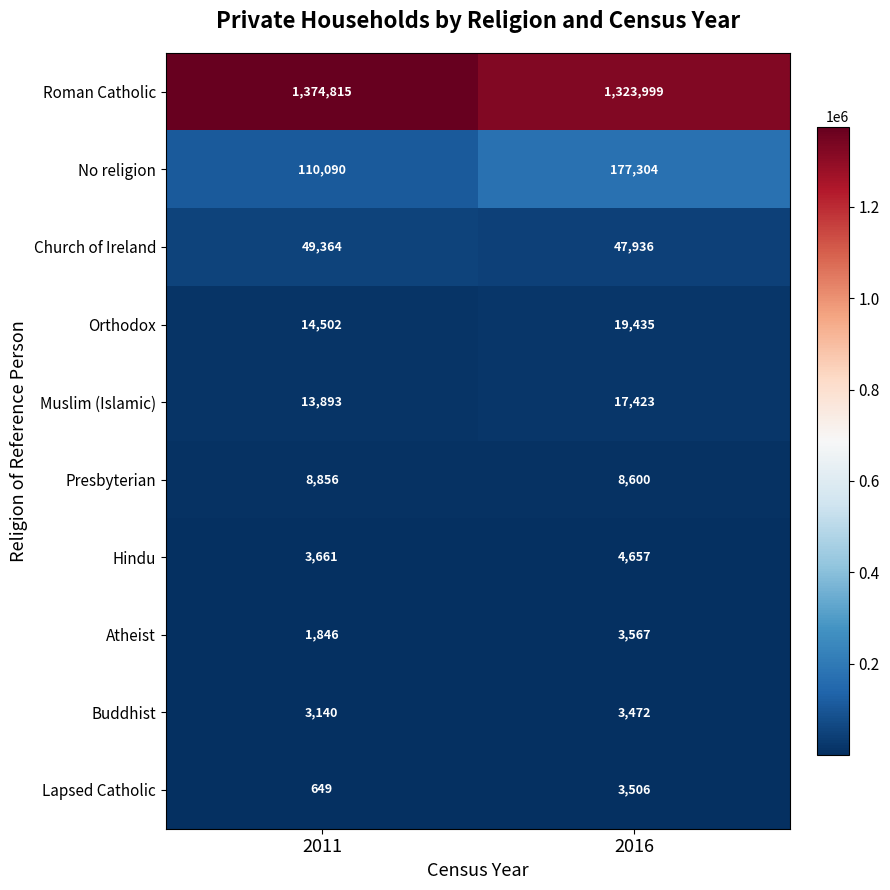

Reading left to right, transcribe all the data shown in this chart.

Roman Catholic: 2011=1374815	2016=1323999
No religion: 2011=110090	2016=177304
Church of Ireland: 2011=49364	2016=47936
Orthodox: 2011=14502	2016=19435
Muslim (Islamic): 2011=13893	2016=17423
Presbyterian: 2011=8856	2016=8600
Hindu: 2011=3661	2016=4657
Atheist: 2011=1846	2016=3567
Buddhist: 2011=3140	2016=3472
Lapsed Catholic: 2011=649	2016=3506